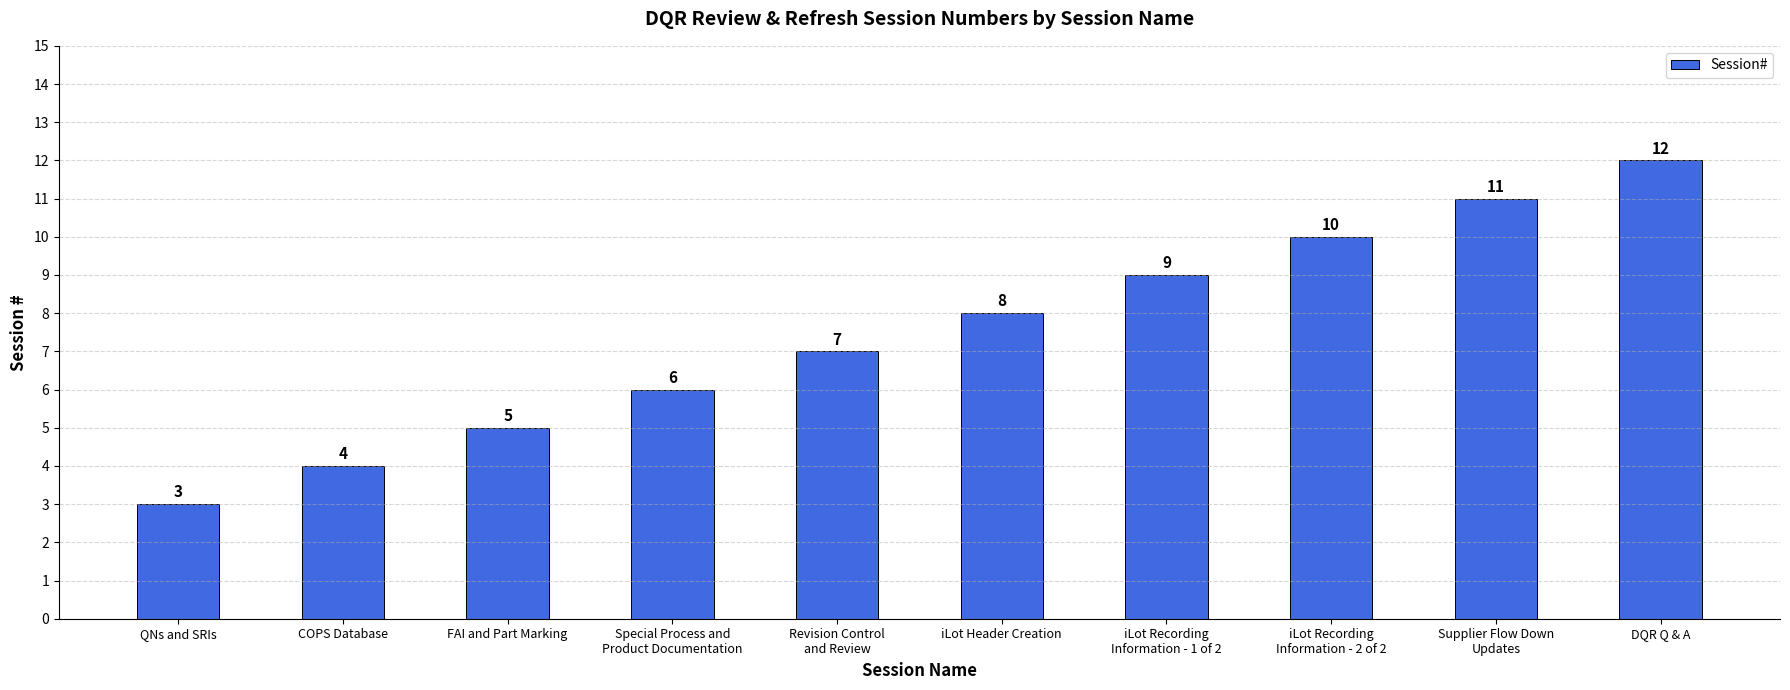

Reading right to left, extract all data points from this chart.

12	11	10	9	8	7	6	5	4	3